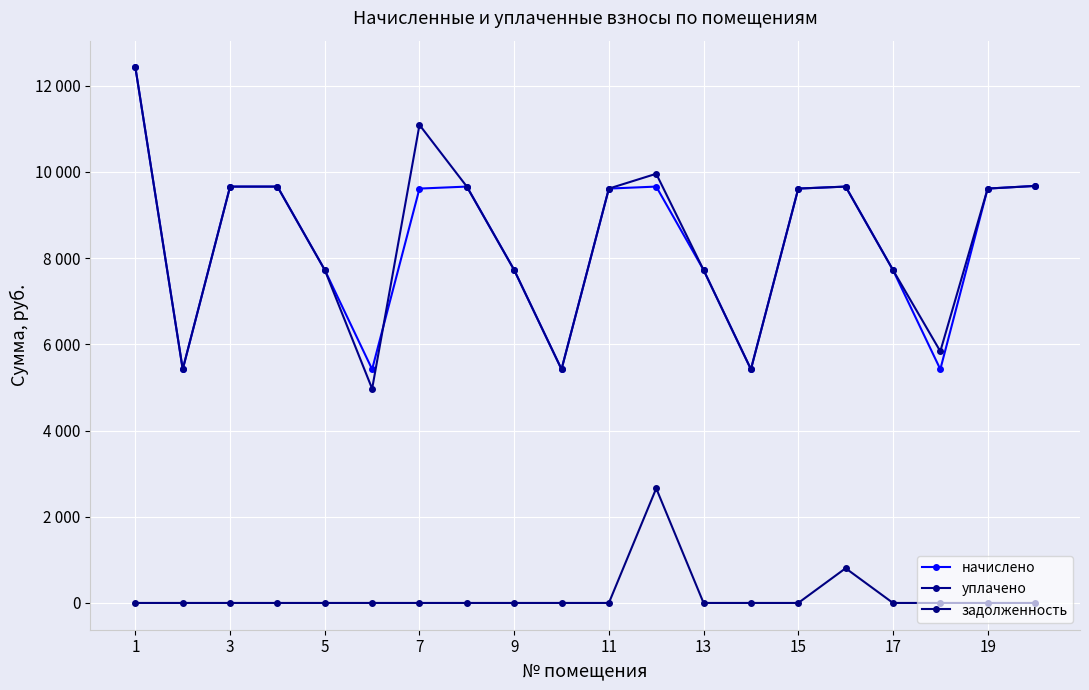

Does the chart have visible grid lines?

Yes